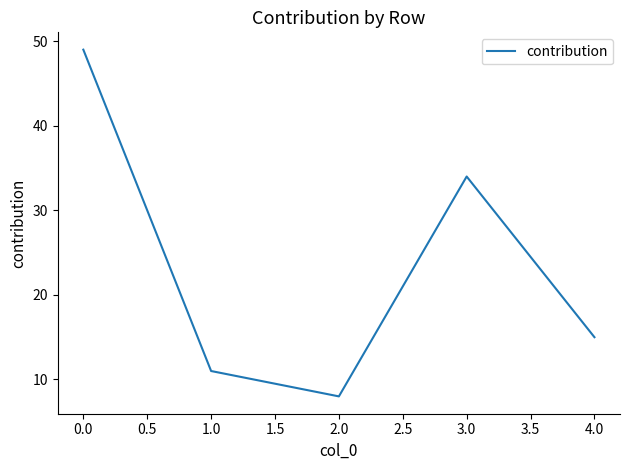

What is the ratio of the value at 4.0 to the value at 0.0?

0.3